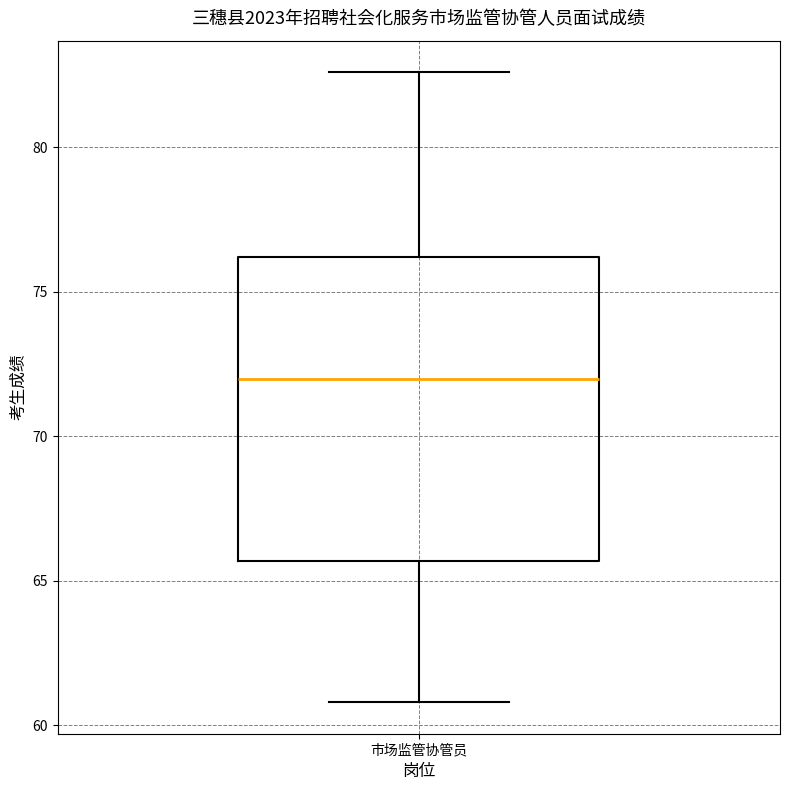

Transcribe this box plot: give where the median line is, the range the box spans, and where the two whiskers end, as read against the y-axis. The values are not printed on the chart, so give them approximately, as read against the axis.

median 72.0, box 65.5 to 76.0, whiskers 61.0 to 82.5